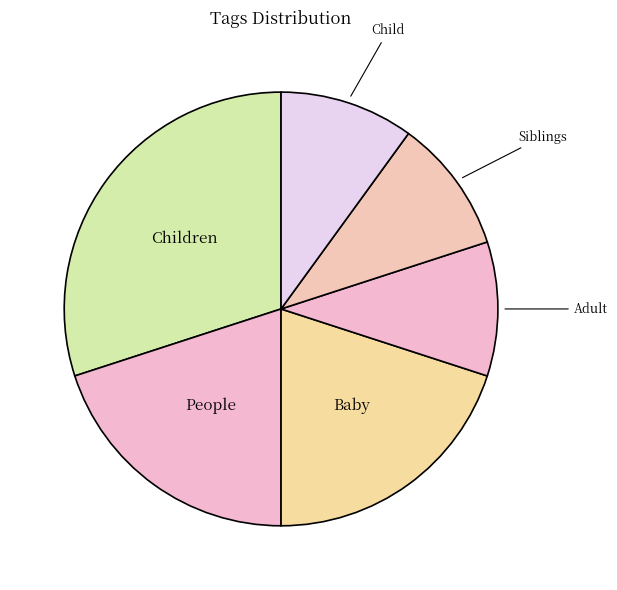

True or false: Children accounts for 30% of the total.

True